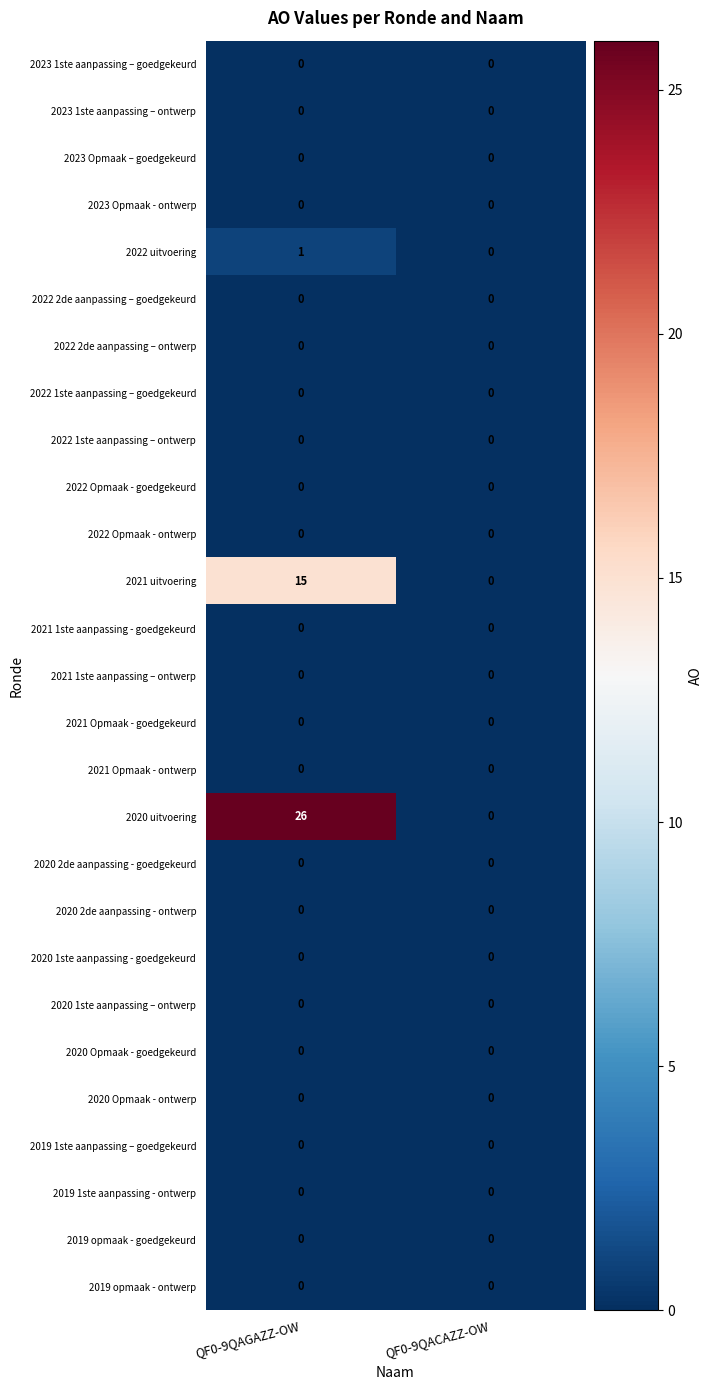

Where is 2021 uitvoering nearest to the value 7?

QF0-9QACAZZ-OW